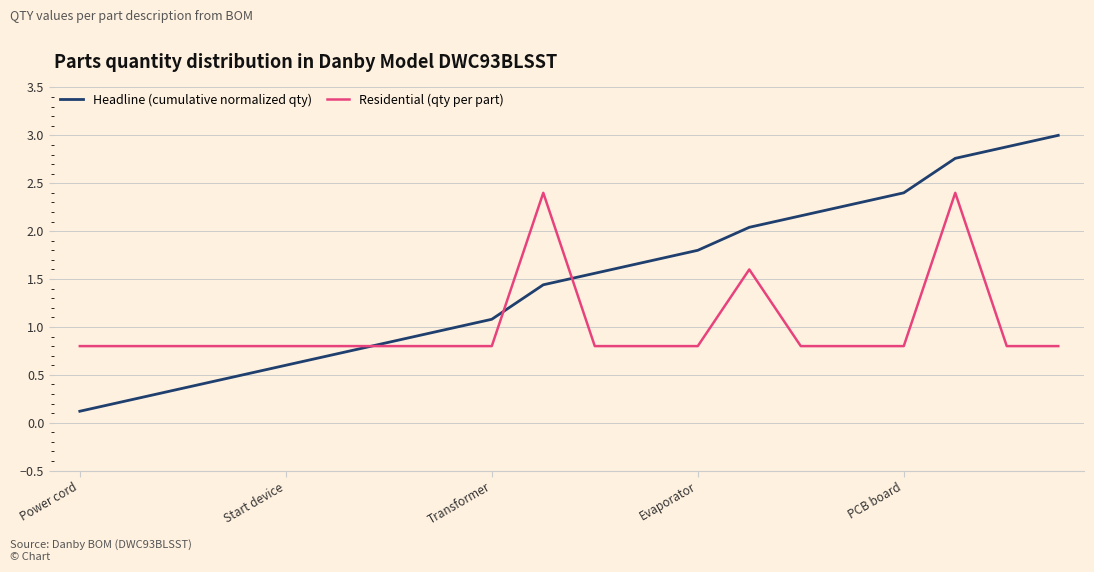

List the series in order of their peak value, lowest first.

Residential (qty per part), Headline (cumulative normalized qty)